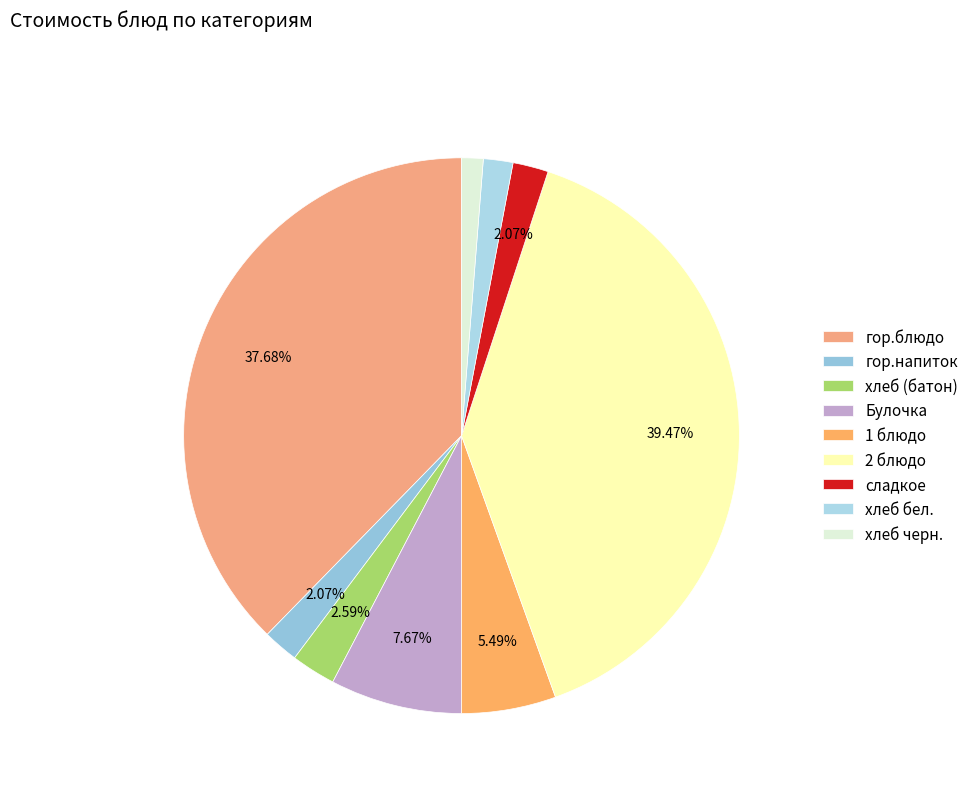

The гор.блюдо slice represents 50% of the pie. True or false?

False